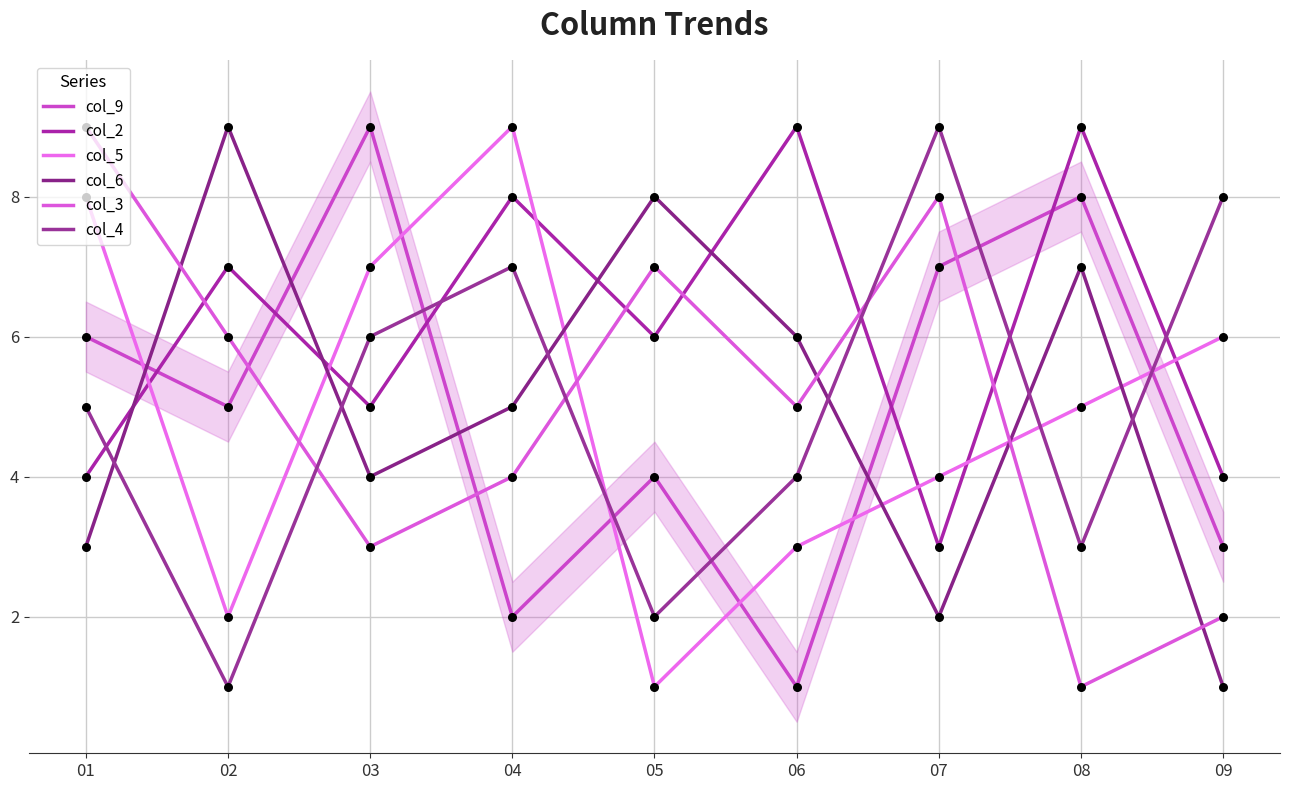

Which series contains the lowest Y value?

col_9